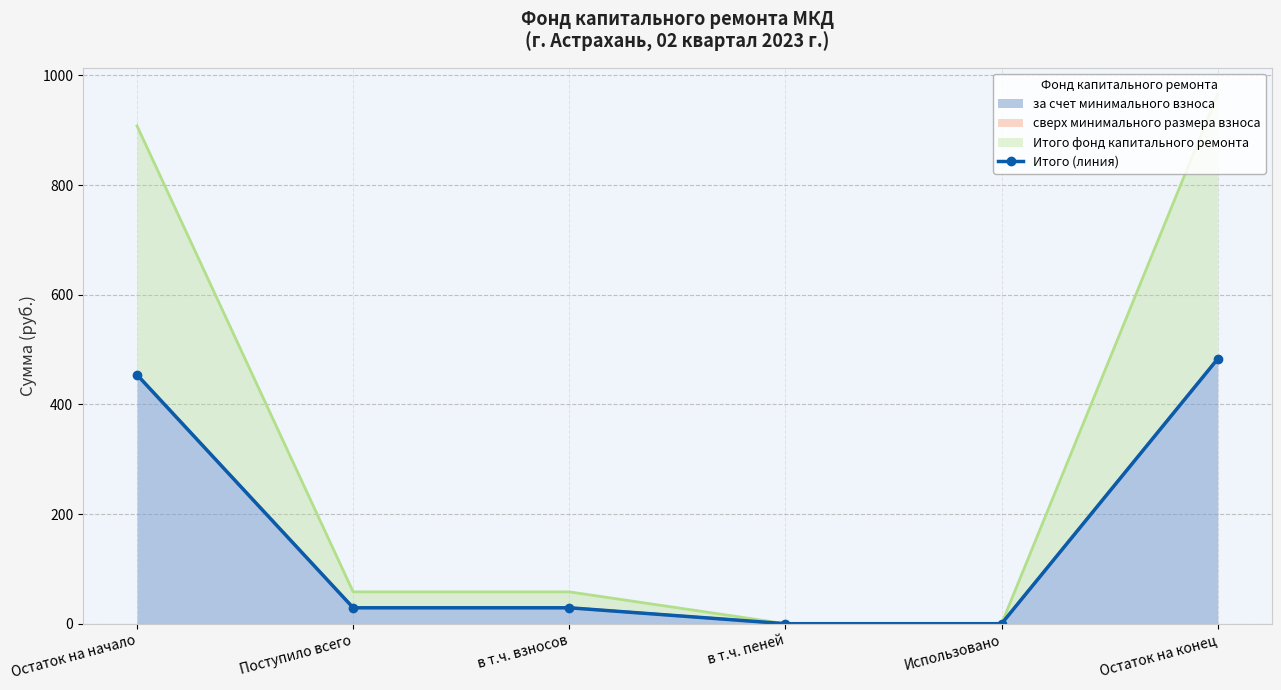

What is the label of the 6th point from the right?

Остаток на начало